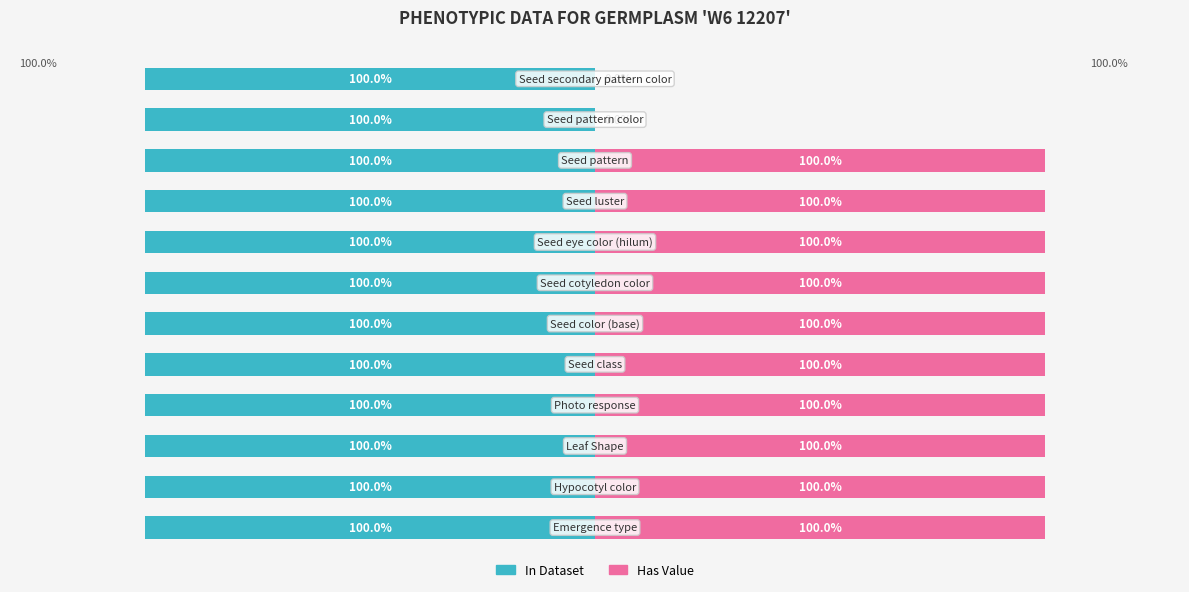

How many bars are there in total?

24